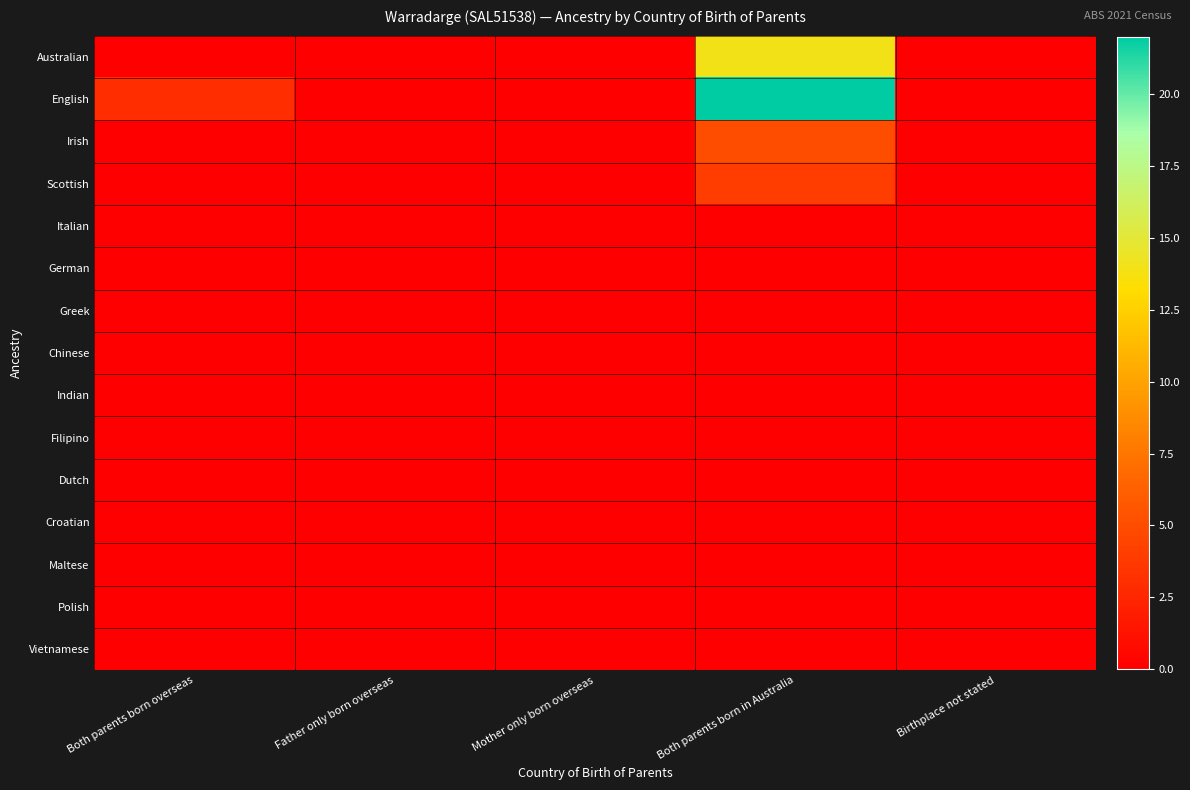

How many series are shown in this chart?

15